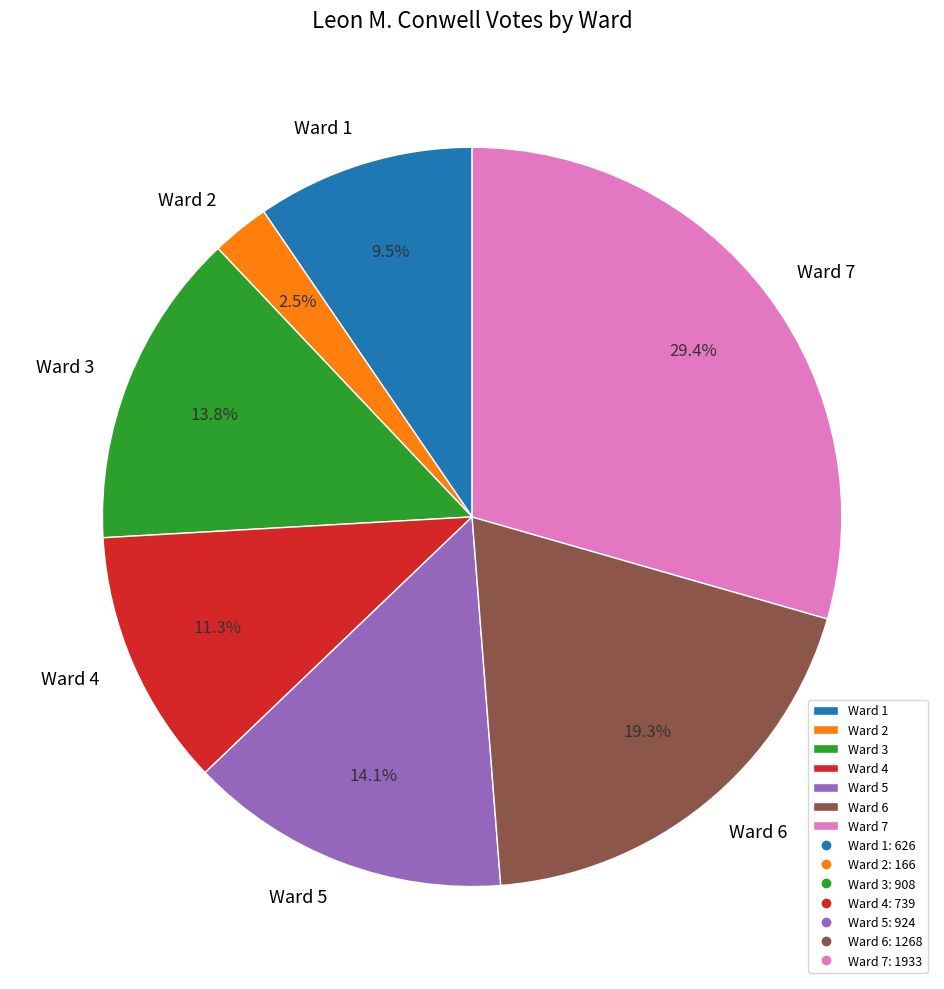

To the nearest percent, what is the average slice percentage?

14%